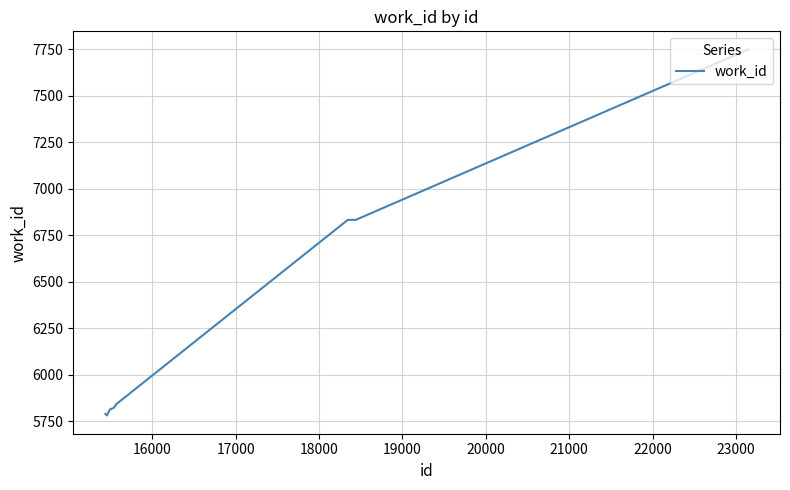

What is the difference between the maximum and minimum values?

1968